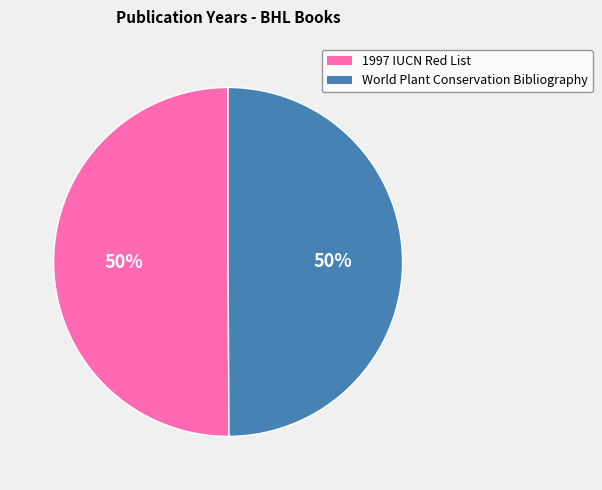

To the nearest percent, what is the average slice percentage?

50%